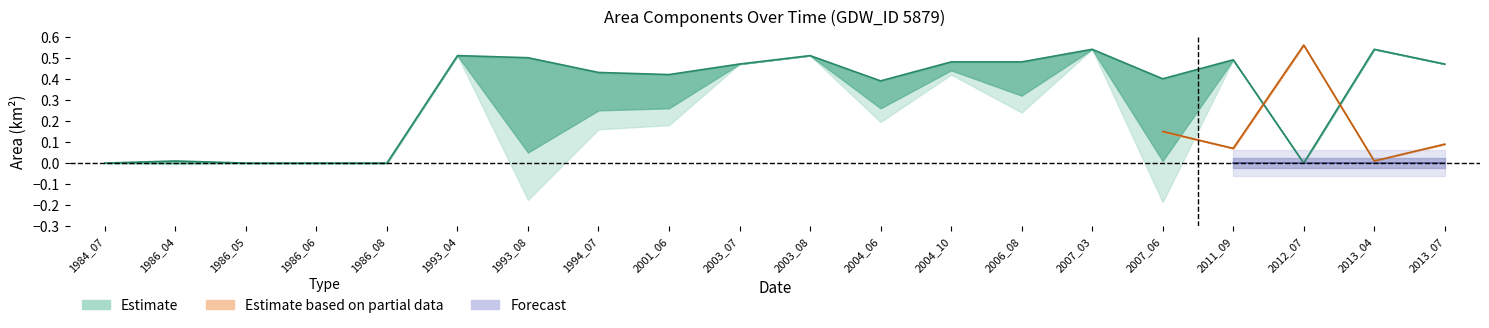

What is the sum of all origWaterArea values?

5.1